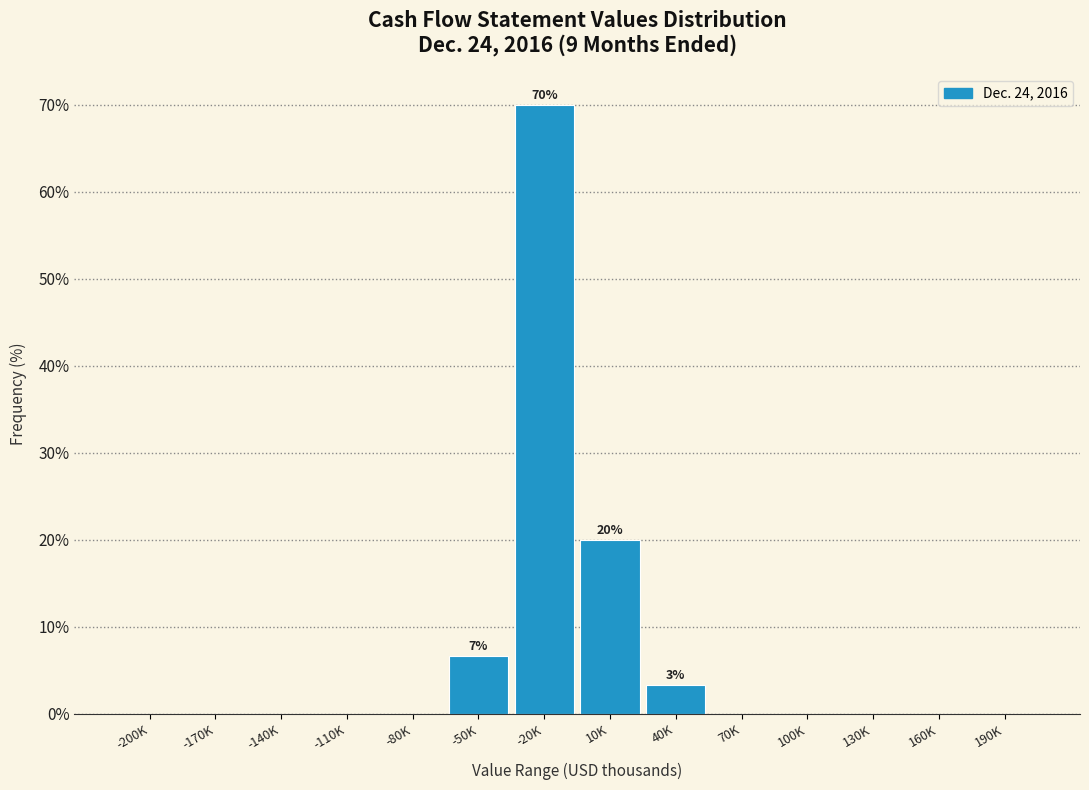

Reading right to left, extract all data points from this chart.

190K=0.0	160K=0.0	130K=0.0	100K=0.0	70K=0.0	40K=3.3	10K=20.0	-20K=70.0	-50K=6.7	-80K=0.0	-110K=0.0	-140K=0.0	-170K=0.0	-200K=0.0